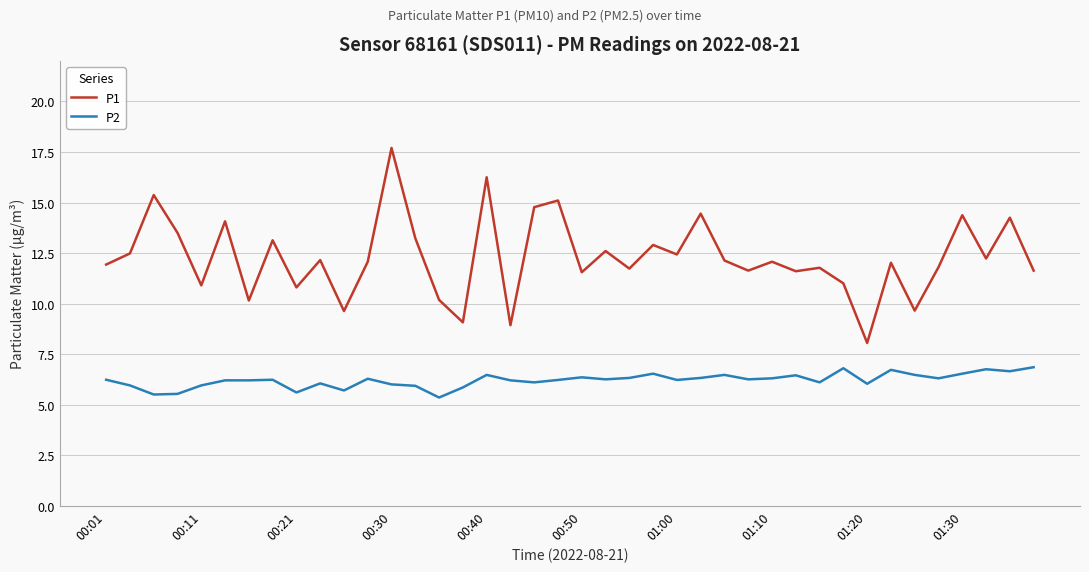

What is the difference between the maximum and minimum values in the P2 series?

1.5